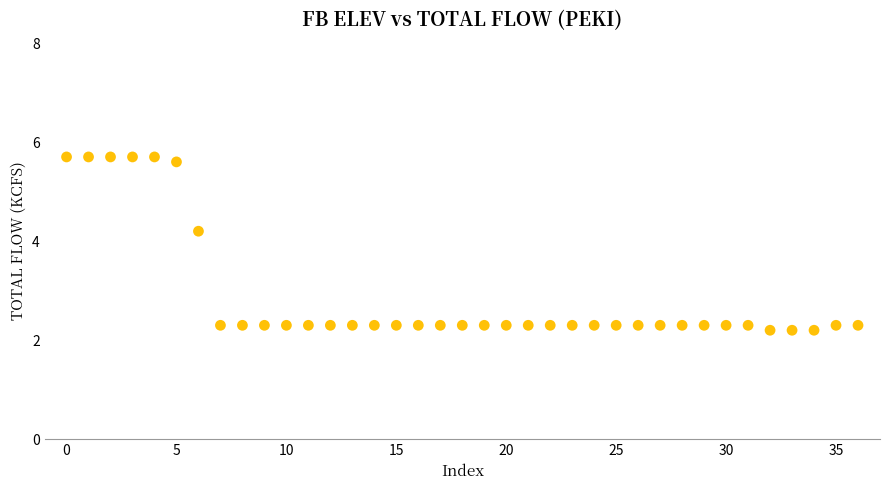

What is the range of Y values (max minus min)?

3.5